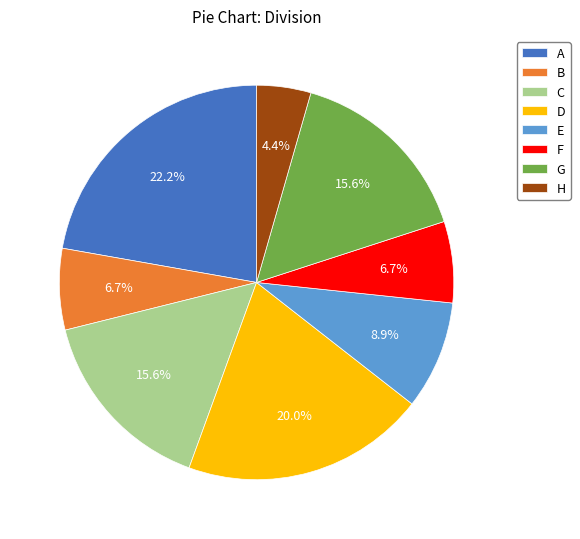

To the nearest percent, what percentage of the pie is C?

16%